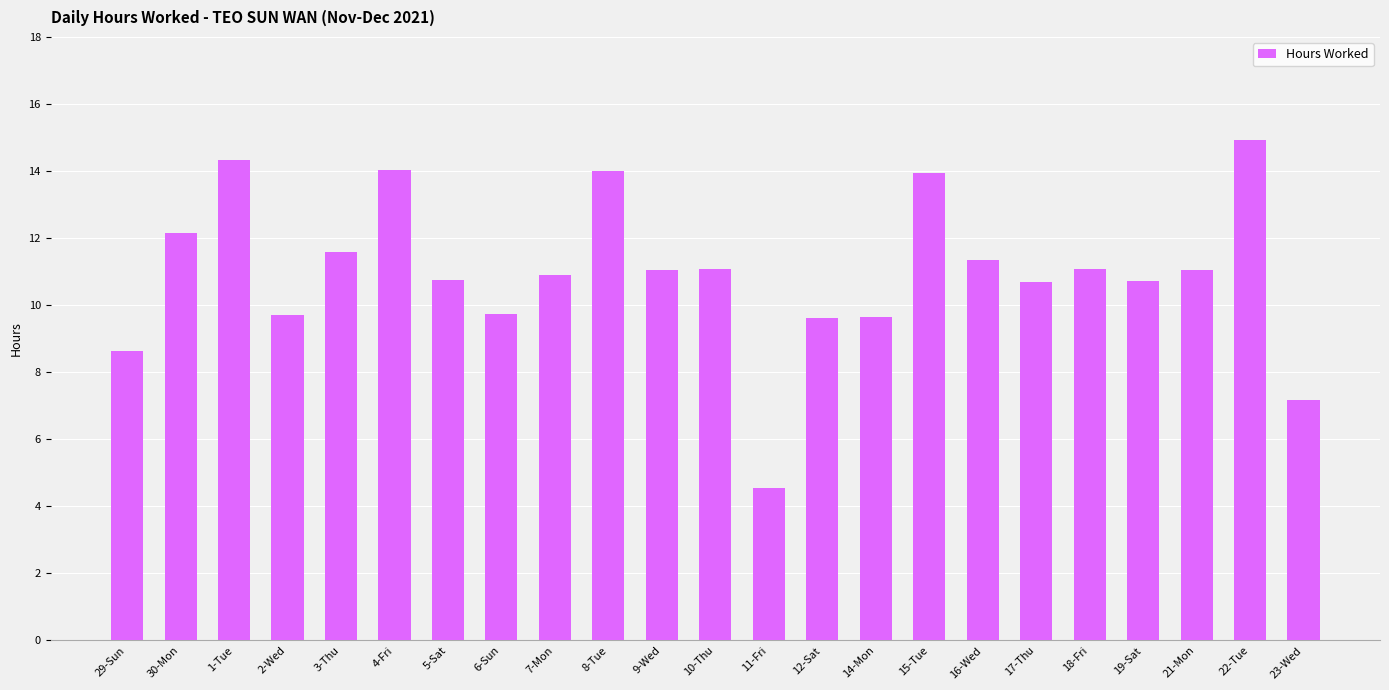

Does the chart contain any negative values?

No